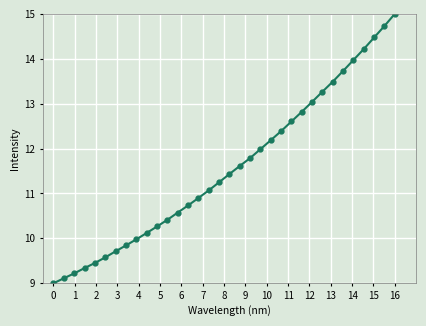

What is the average value?

11.6